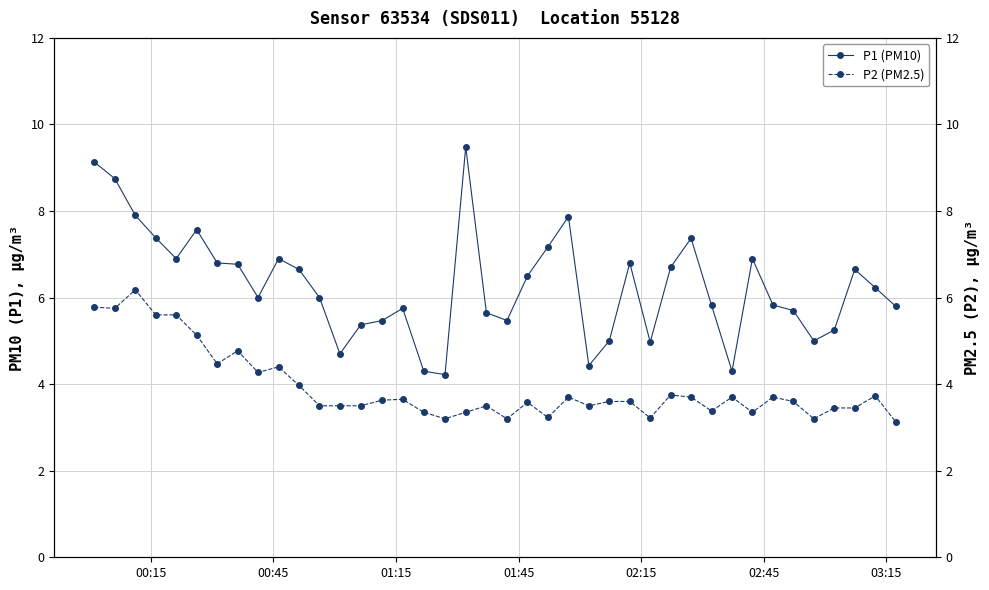

True or false: P1 (PM10) has more than 0 points higher than both neighbors.

True